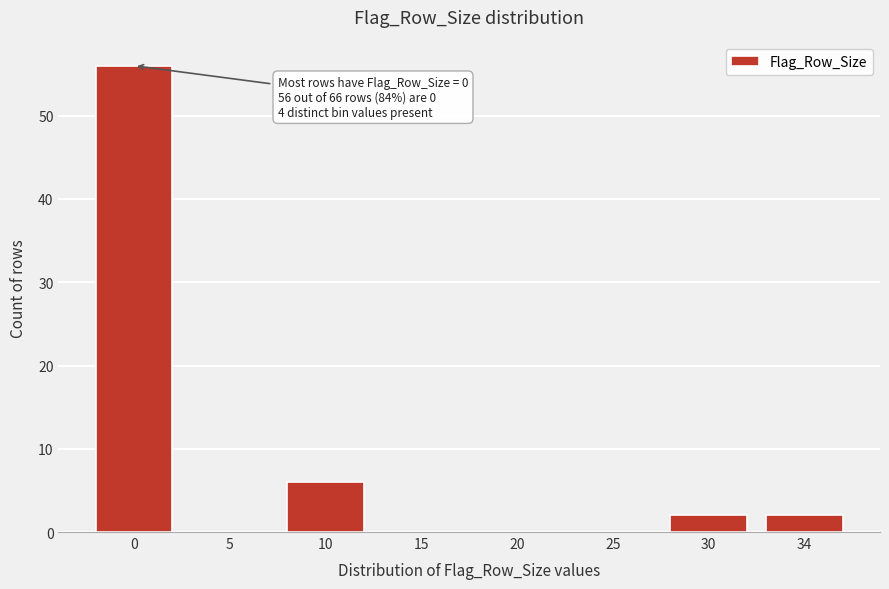

Reading right to left, list all the values displayed in this chart.

34=2	30=2	25=0	20=0	15=0	10=6	5=0	0=56